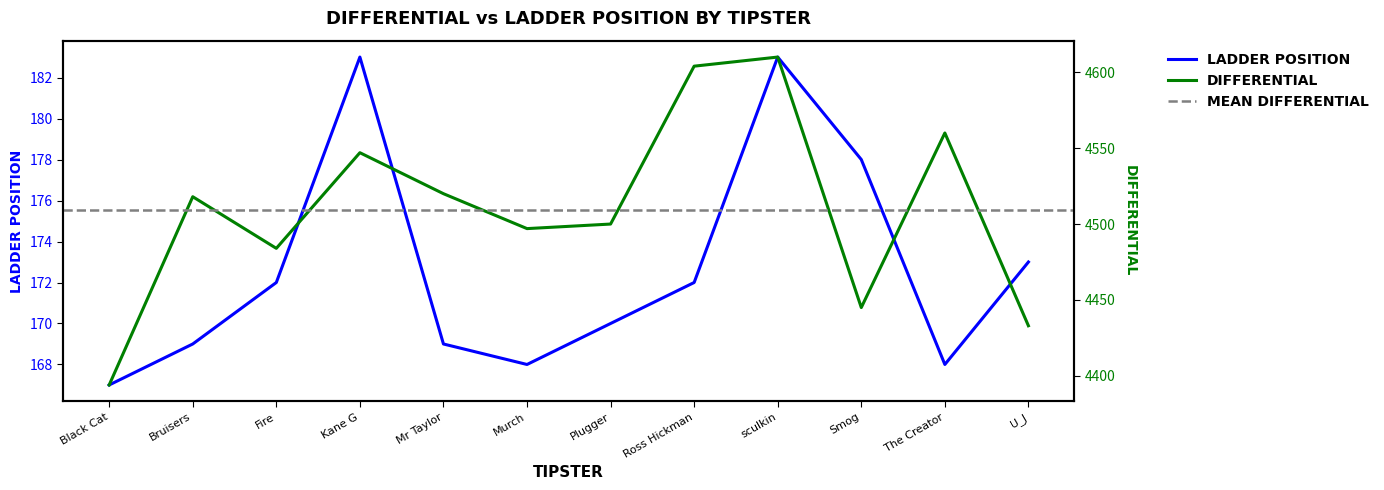

Reading right to left, extract all data points from this chart.

Differential: 4433	4560	4445	4610	4604	4500	4497	4520	4547	4484	4518	4394
Ladder: 173	168	178	183	172	170	168	169	183	172	169	167